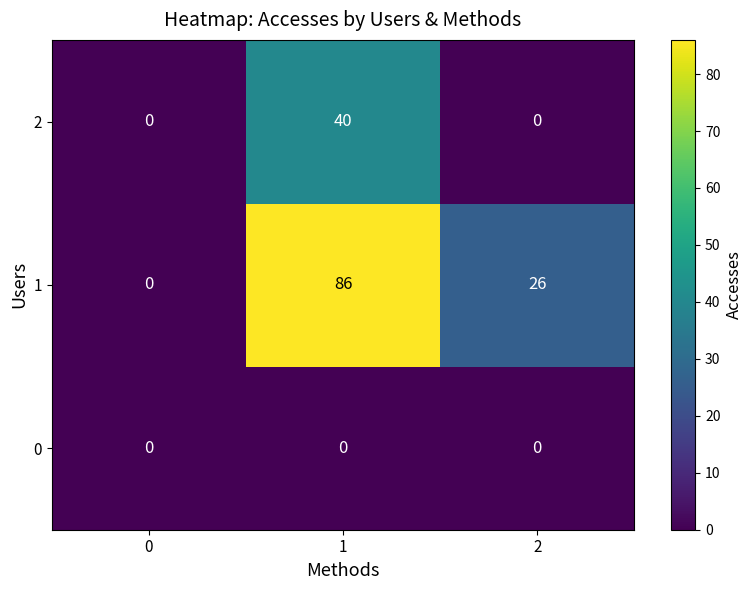

How many values in 2 are above zero?

1